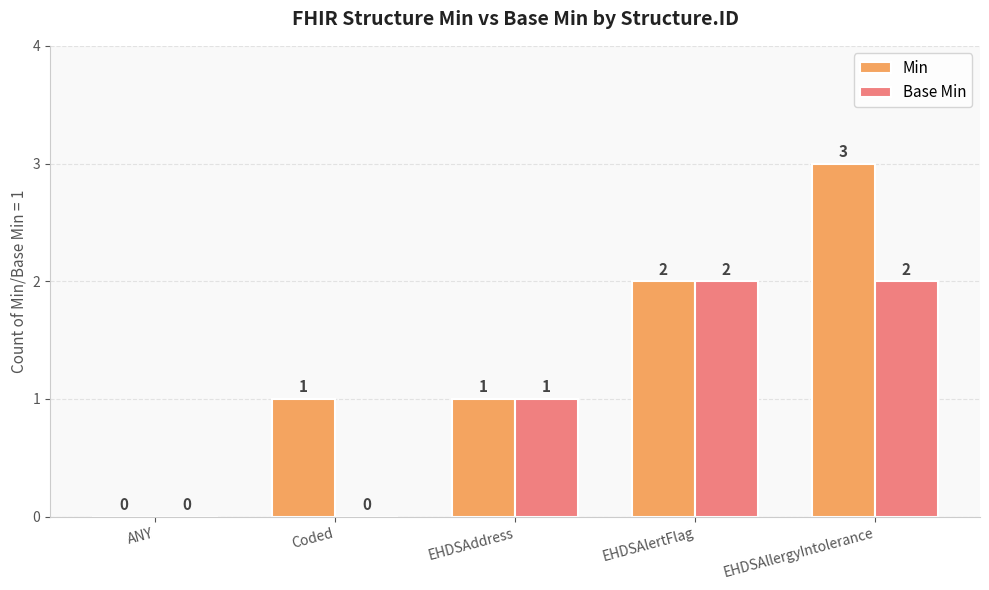

What value does the Base Min series have at EHDSAllergyIntolerance?

2